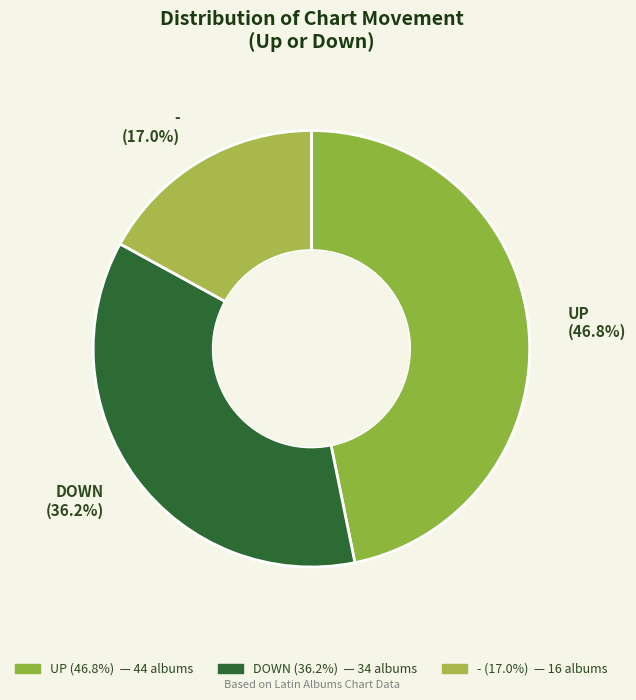

How many segments does this pie chart have?

3